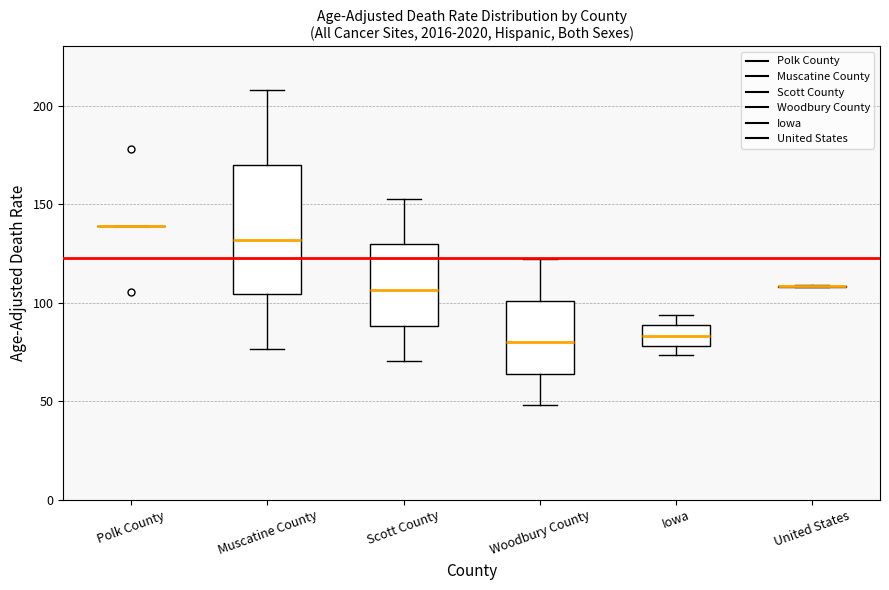

Reading left to right, transcribe this box plot: for each box, give where its median line is, the range the box spans, and where its two whiskers end, as read against the y-axis. The values are not printed on the chart, so give them approximately, as read against the axis.

Polk County: box collapsed to a line at 140, whiskers 140 to 140
Muscatine County: median 130, box 105 to 170, whiskers 75 to 210
Scott County: median 105, box 90 to 130, whiskers 70 to 155
Woodbury County: median 80, box 65 to 100, whiskers 50 to 120
Iowa: median 85, box 80 to 90, whiskers 75 to 95
United States: box collapsed to a line at 110, whiskers 110 to 110